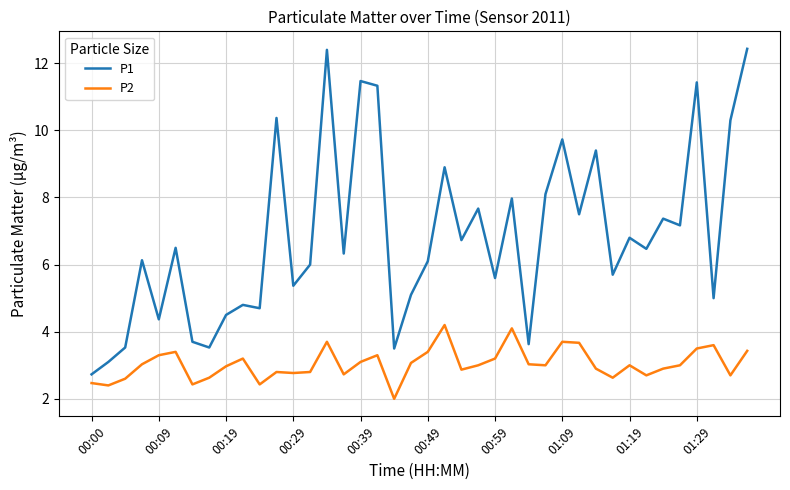

In P1, how many points are lower than both neighbors (excluding endpoints)?

14